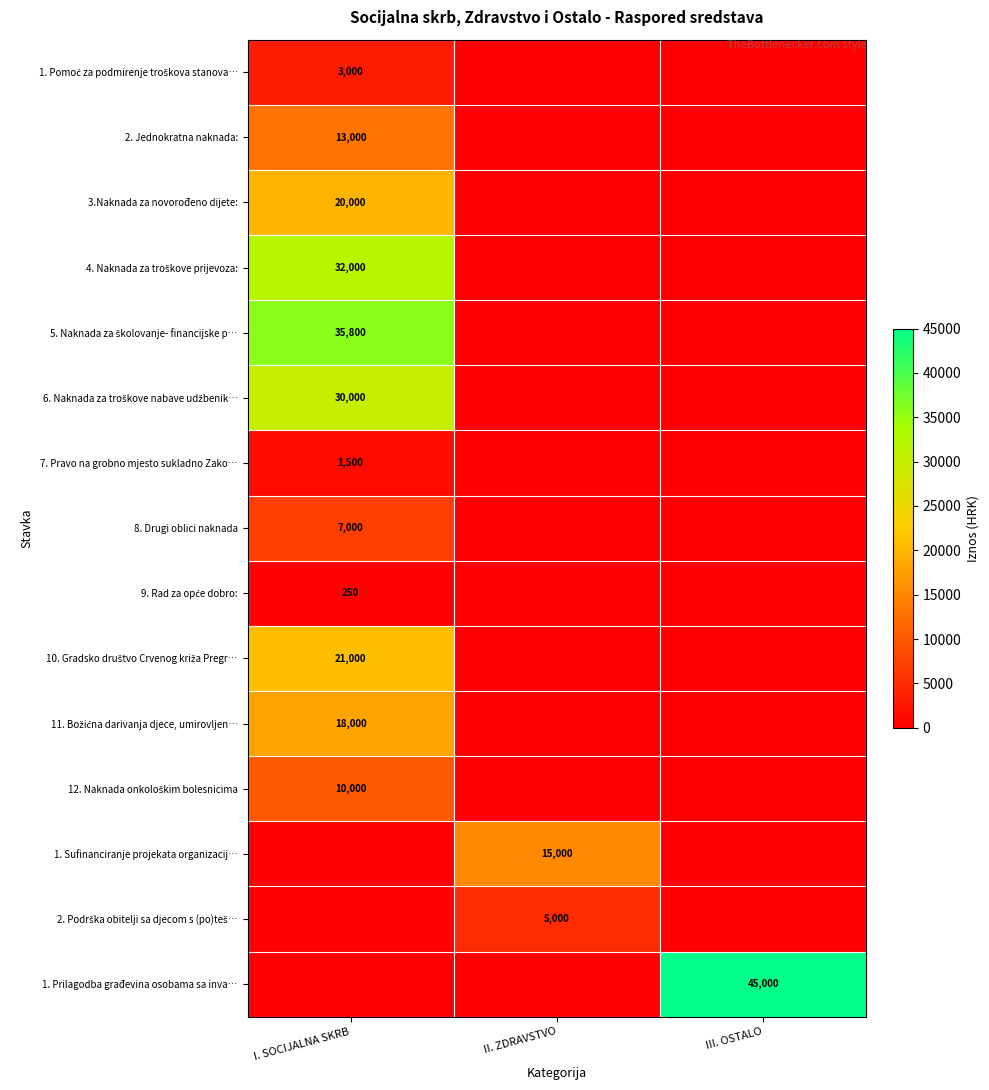

What is the difference between the 4. Naknada za troškove prijevoza: values at III. OSTALO and I. SOCIJALNA SKRB?

32000